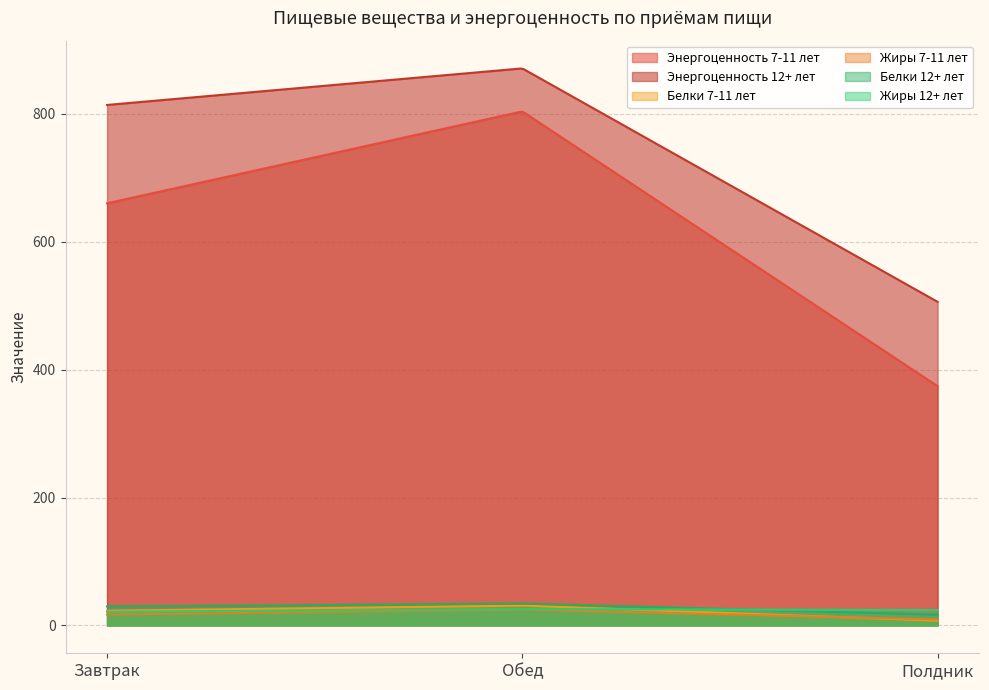

True or false: Жиры 12+ лет has a value of 25.6 at Обед.

True